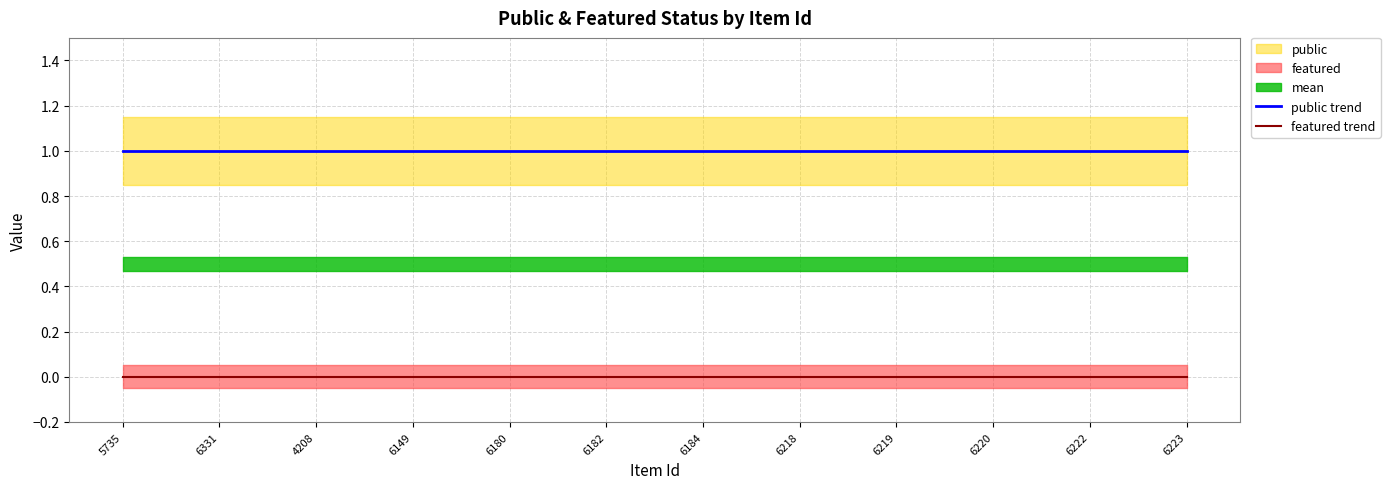

True or false: featured trend has more than 1 interior local peaks.

False